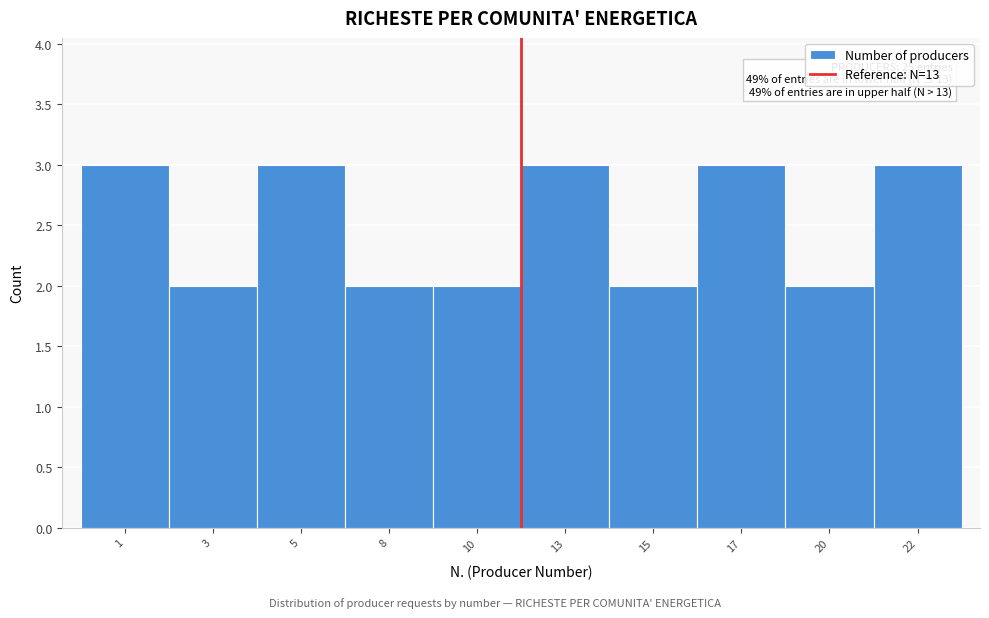

Reading left to right, what are all the values shown in this chart?

1=3	3=2	5=3	8=2	10=2	13=3	15=2	17=3	20=2	22=3